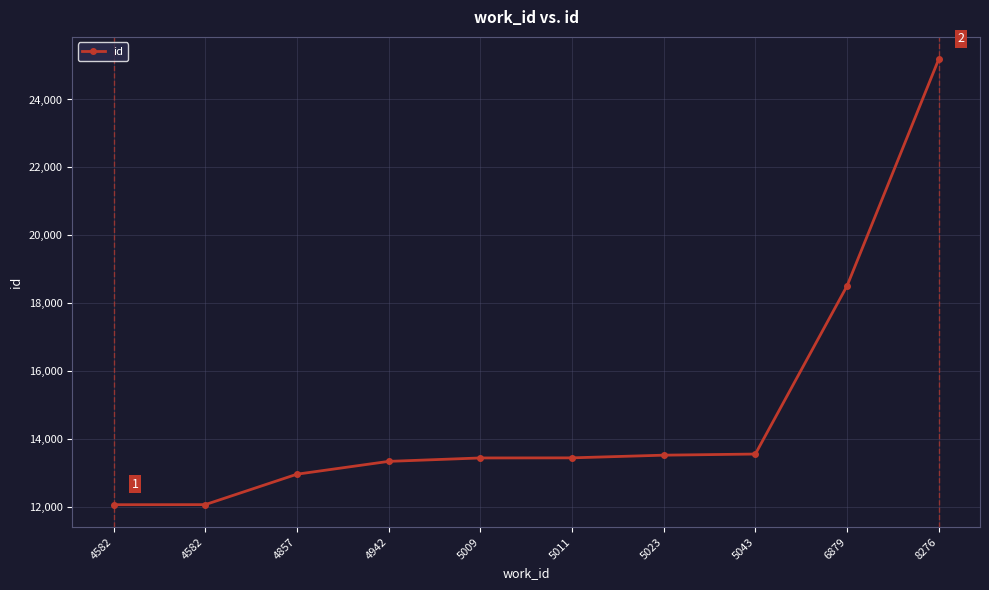

Reading left to right, extract all data points from this chart.

4582=12055	4582=12057	4857=12954	4942=13332	5009=13433	5011=13436	5023=13515	5043=13548	6879=18505	8276=25189